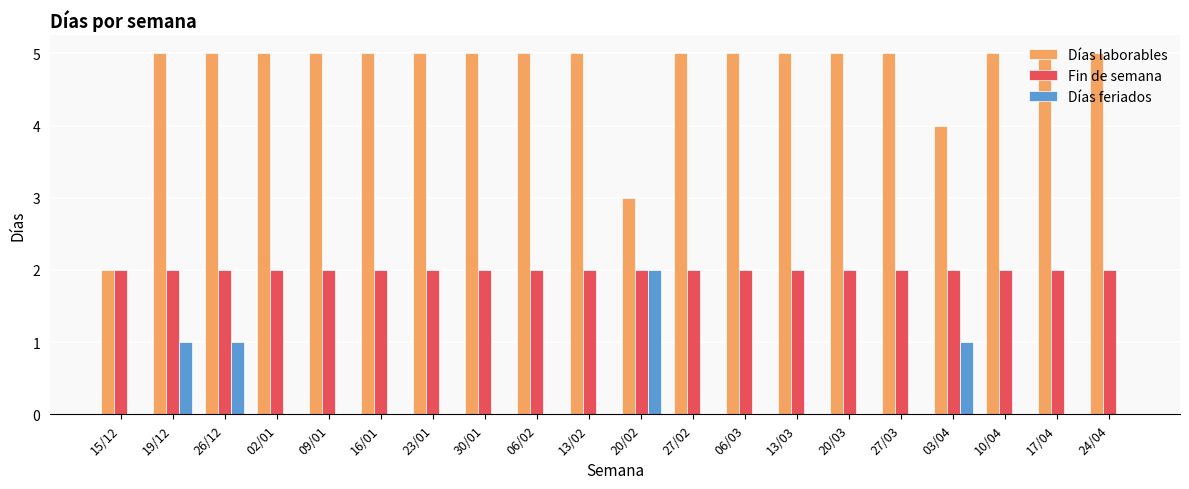

What are all the series names shown in the legend?

Días laborables, Fin de semana, Días feriados